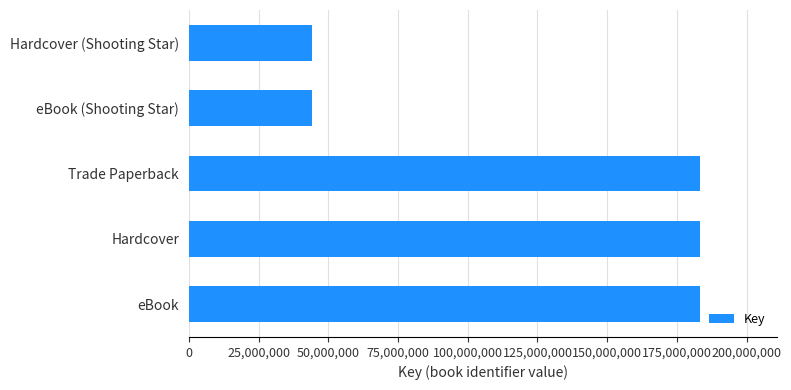

Approximately how many times larger is the value at Hardcover compared to eBook?

1.0